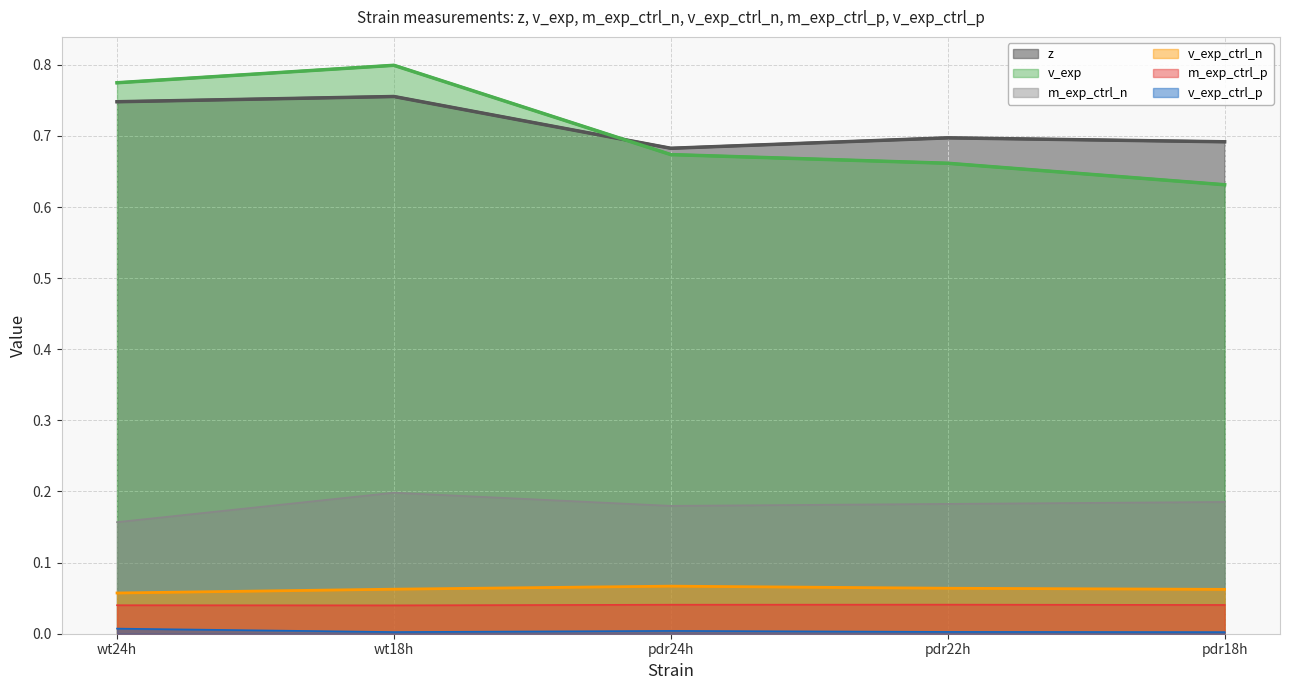

What are all the series names shown in the legend?

z, v_exp, m_exp_ctrl_n, v_exp_ctrl_n, m_exp_ctrl_p, v_exp_ctrl_p